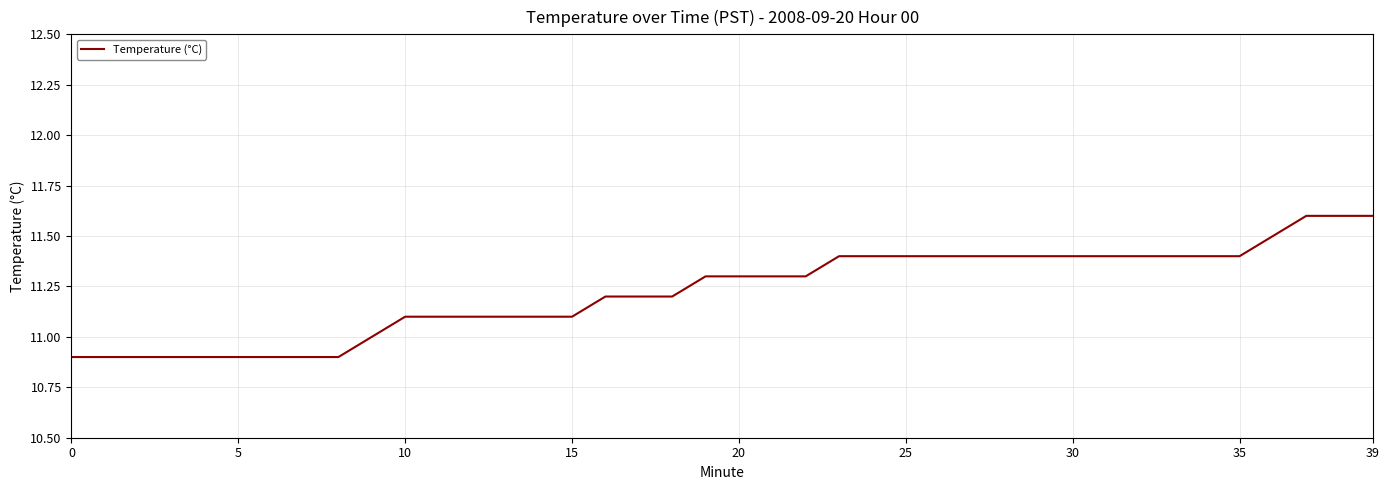

What is the minimum value shown in the chart?

10.9